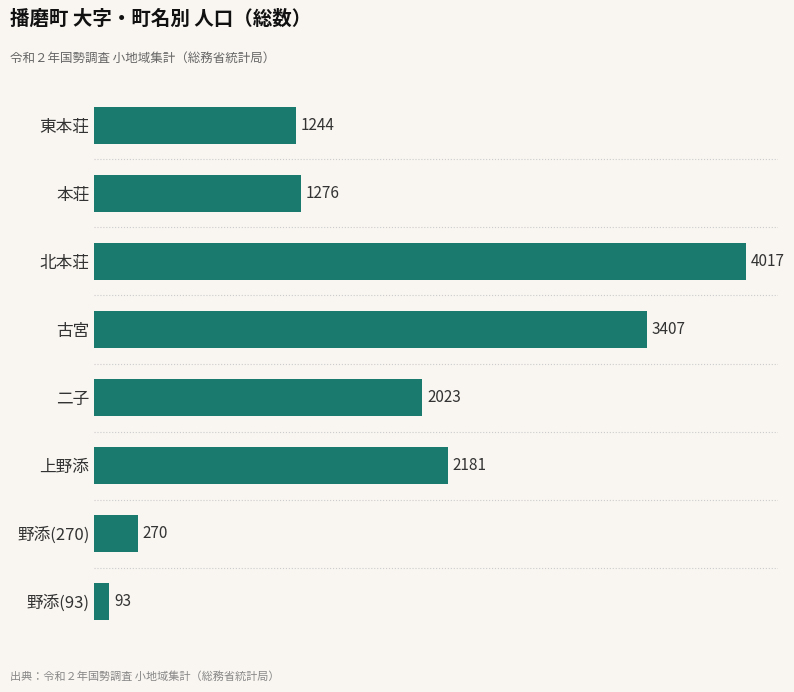

What is the value of the 2nd bar from the top?

1276